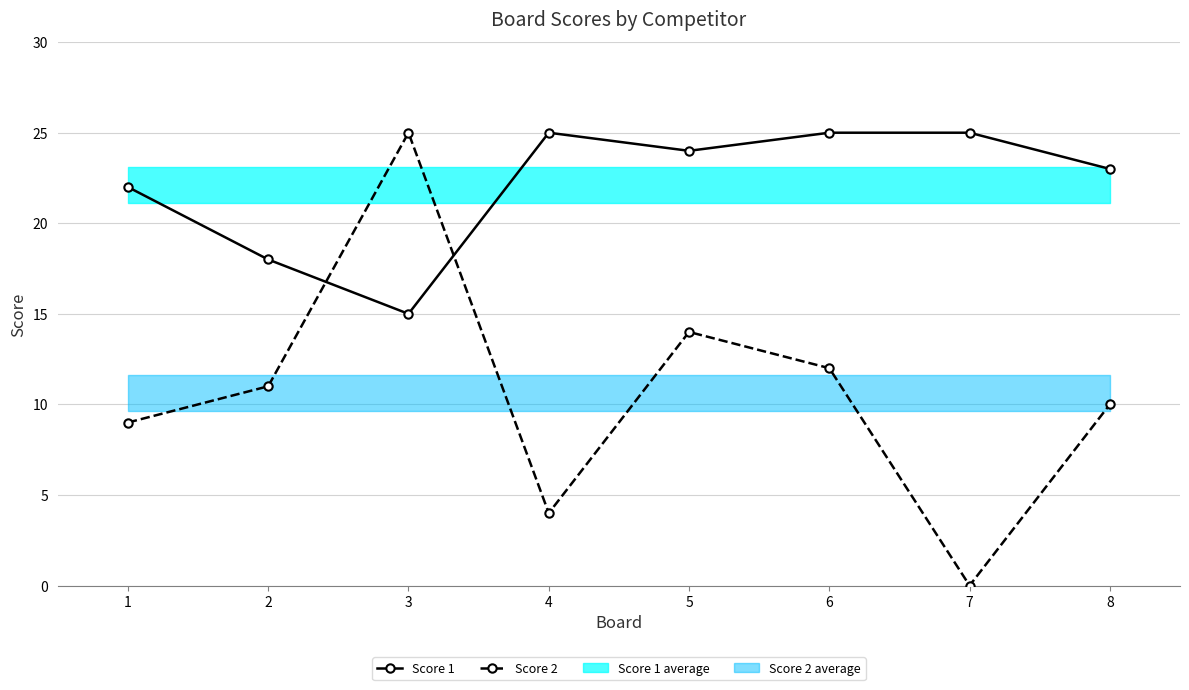

In Score 2, how many points are higher than both neighbors (excluding endpoints)?

2